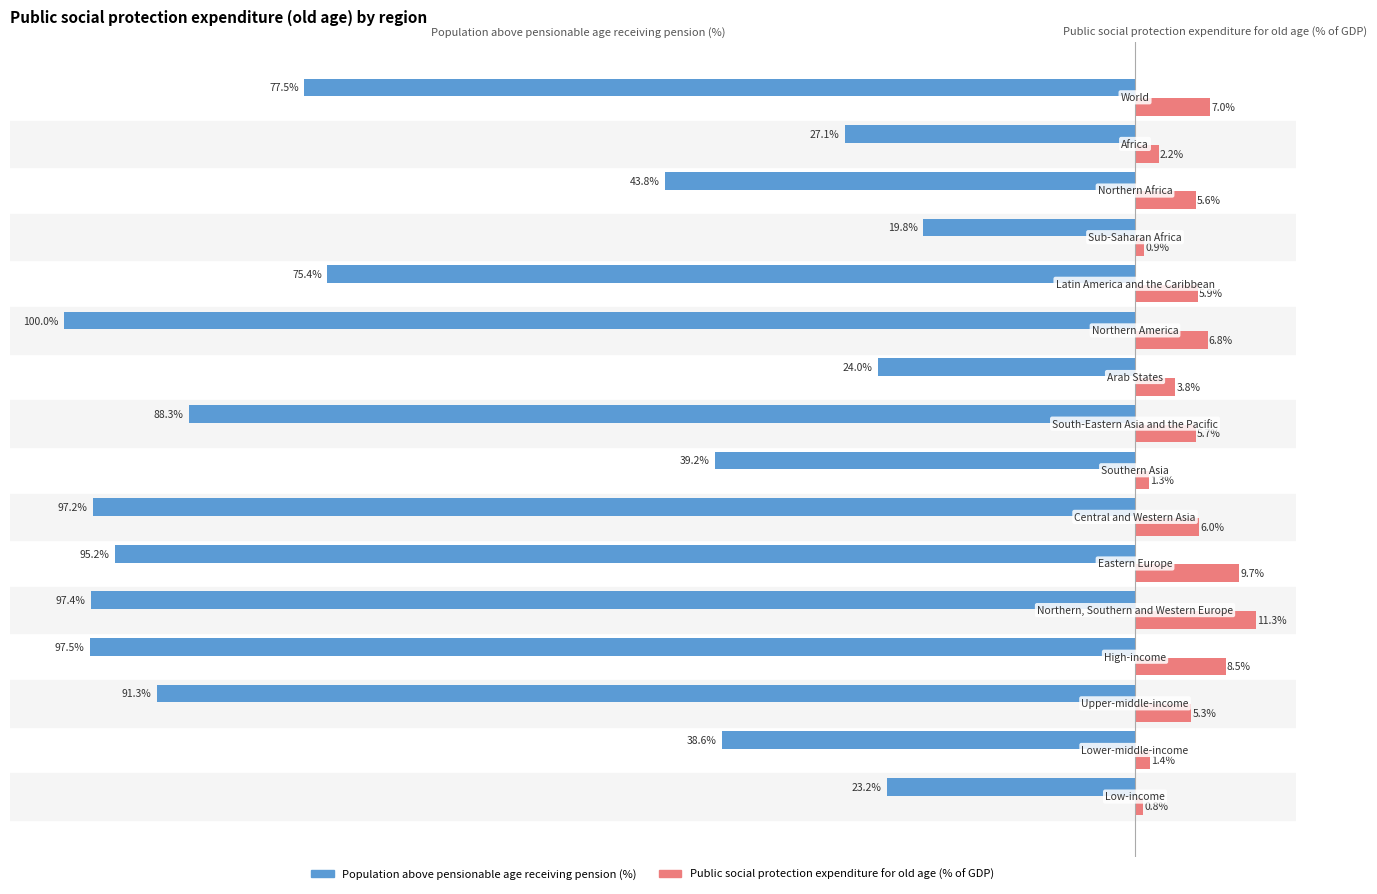

Which series has the largest total across all categories?

Public social protection expenditure for old age (% of GDP)